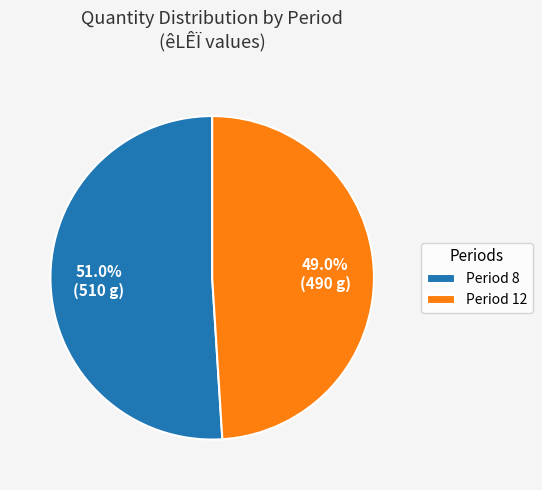

Combined, do Period 8 and Period 12 account for over 50%?

Yes